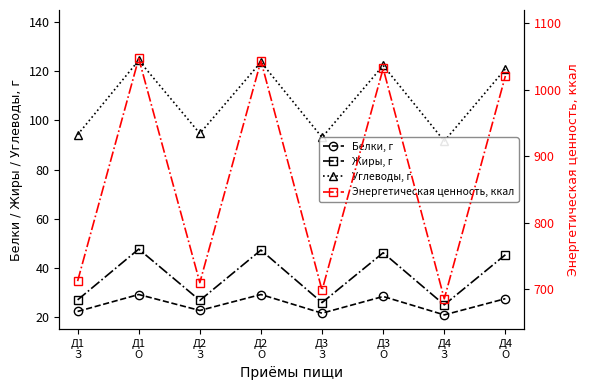

Reading left to right, list all the values displayed in this chart.

Белки, г: Д1
З=22.2	Д1
О=29.1	Д2
З=22.6	Д2
О=29.1	Д3
З=21.5	Д3
О=28.3	Д4
З=20.8	Д4
О=27.4
Жиры, г: Д1
З=26.9	Д1
О=47.6	Д2
З=26.7	Д2
О=47.2	Д3
З=25.8	Д3
О=46.1	Д4
З=24.9	Д4
О=45.3
Углеводы, г: Д1
З=94.2	Д1
О=124.5	Д2
З=94.7	Д2
О=123.8	Д3
З=93.1	Д3
О=122.4	Д4
З=91.6	Д4
О=121.0
Энергетическая ценность, ккал: Д1
З=712.2	Д1
О=1047.2	Д2
З=709.9	Д2
О=1043.5	Д3
З=698.4	Д3
О=1032.1	Д4
З=685.6	Д4
О=1020.8